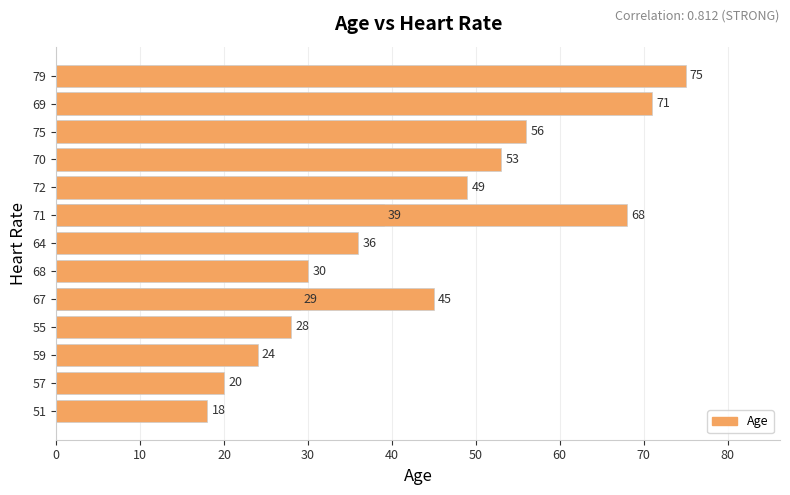

What is the difference between the maximum and minimum values?

57